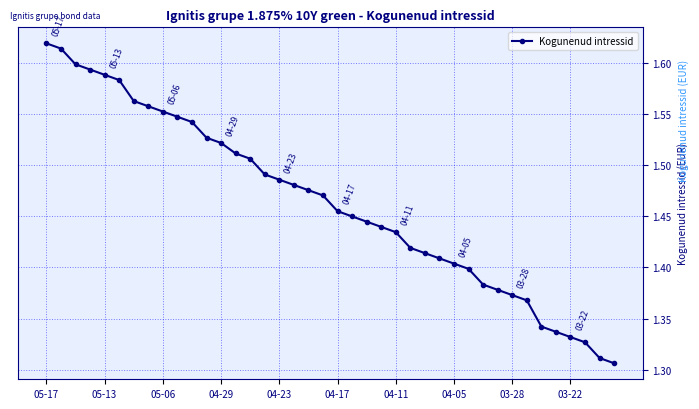

Does the chart display data point markers on the line(s)?

Yes